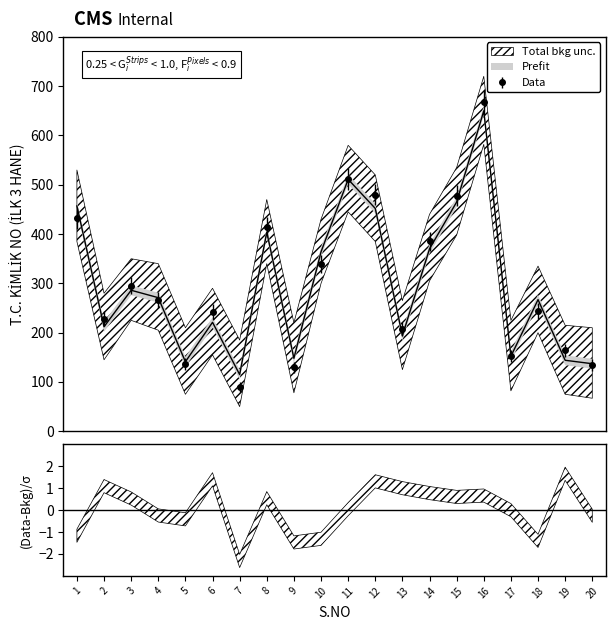

What is the lowest value of the Data series?

90